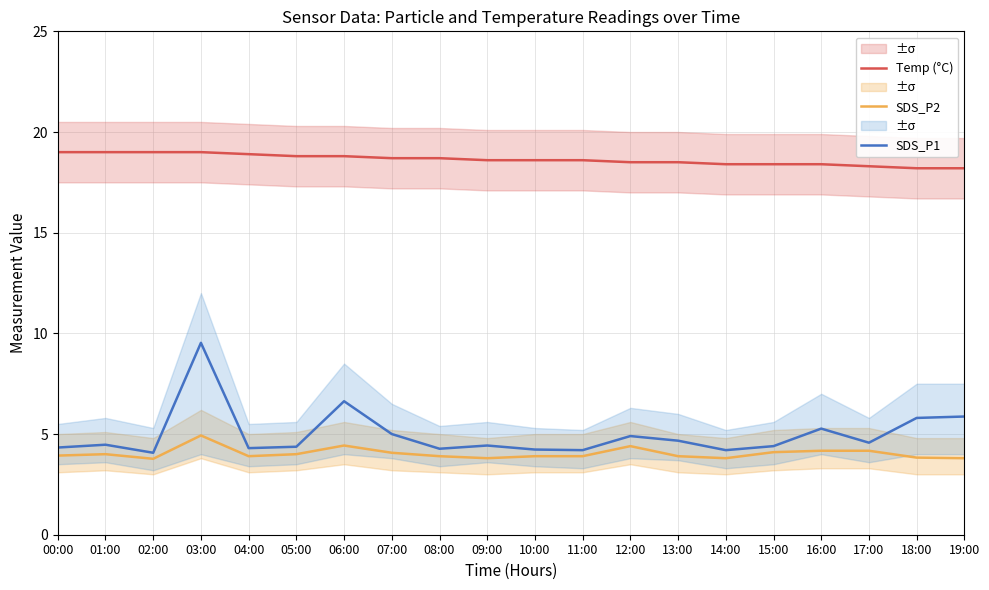

Which category has the lowest value across all series?

02:00